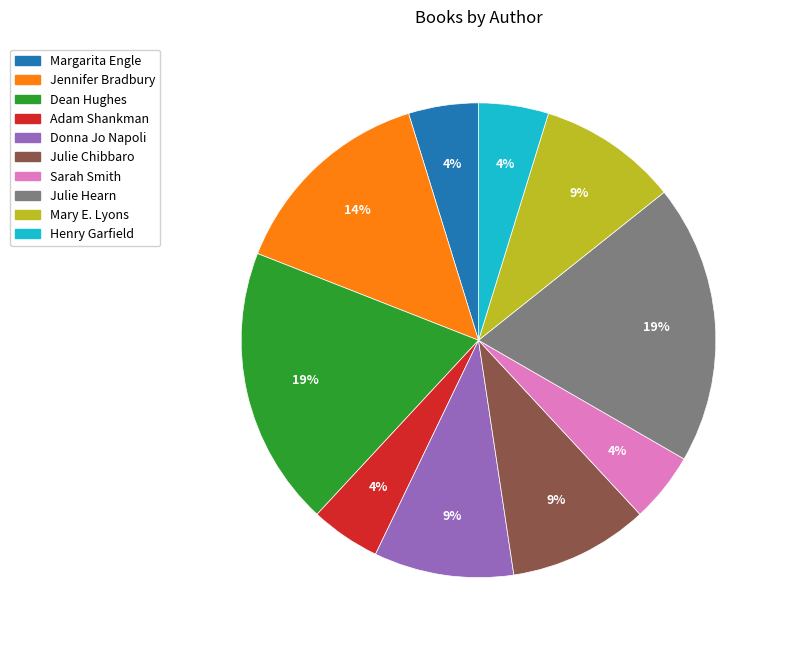

True or false: Henry Garfield accounts for 5% of the total.

True